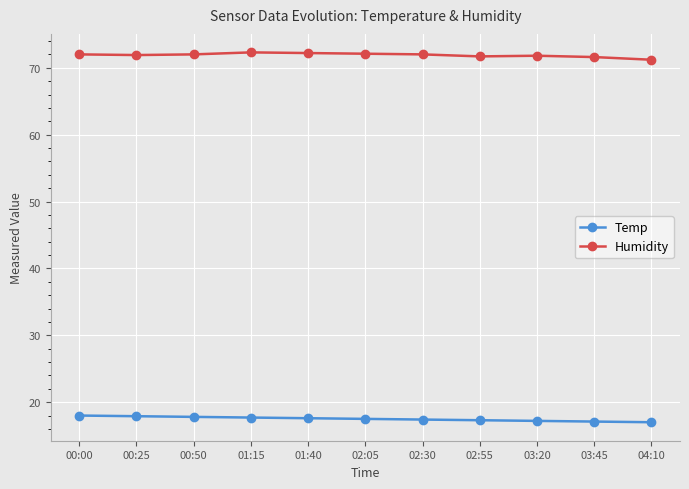

What is the greatest value displayed?

72.3